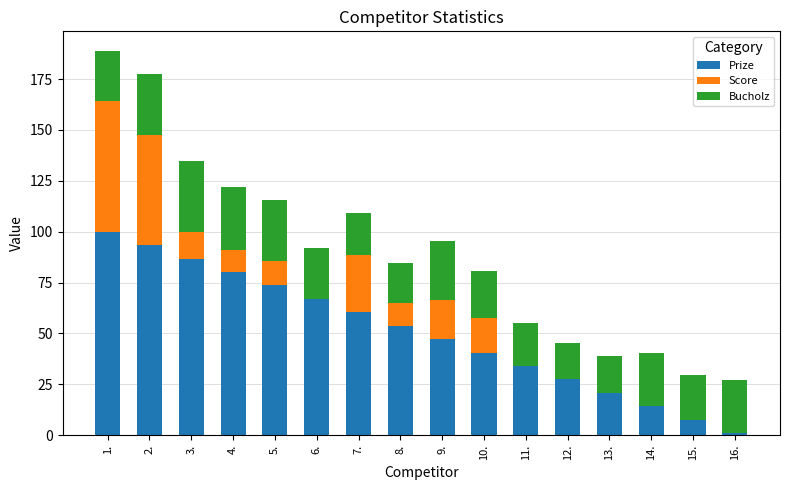

How many categories are shown in the chart?

16